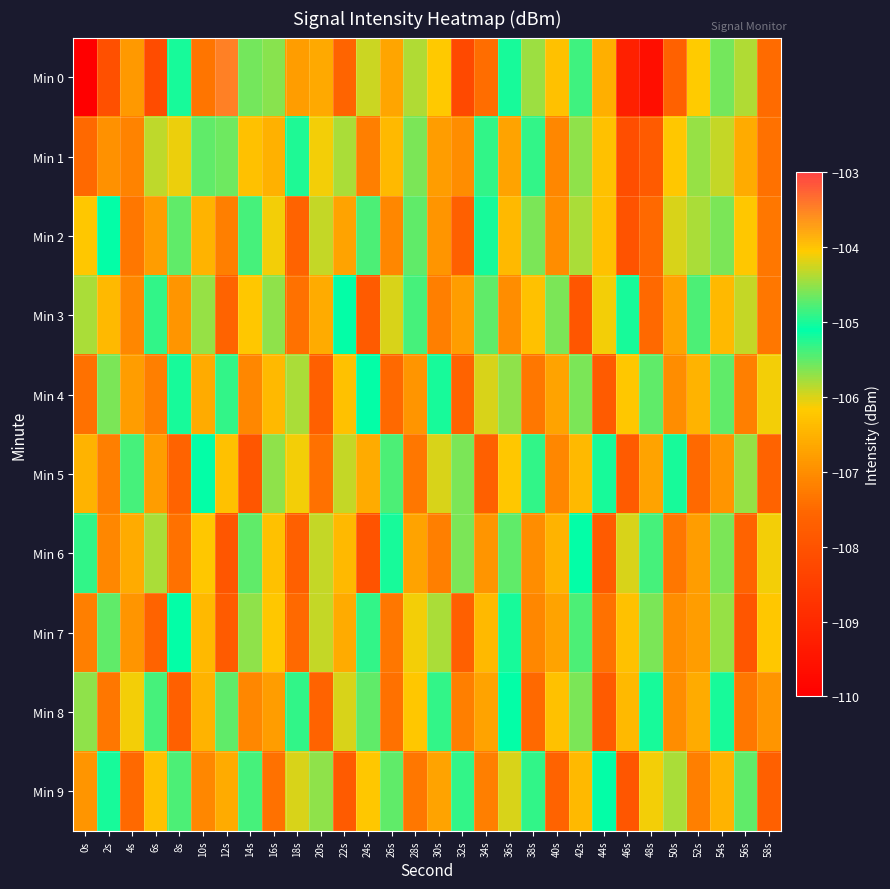

Between 6s and 8s, which series saw the biggest shift?

Min 0